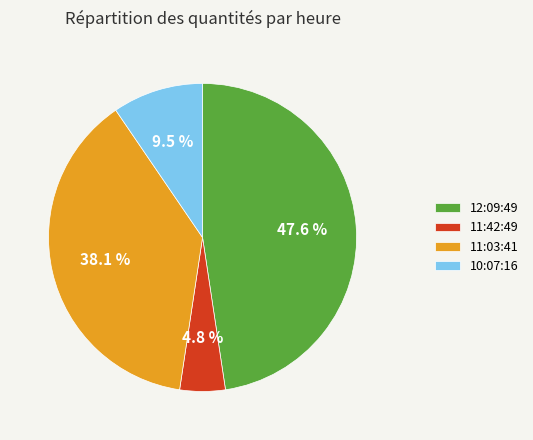

Does 11:03:41 represent more than half of the total?

No